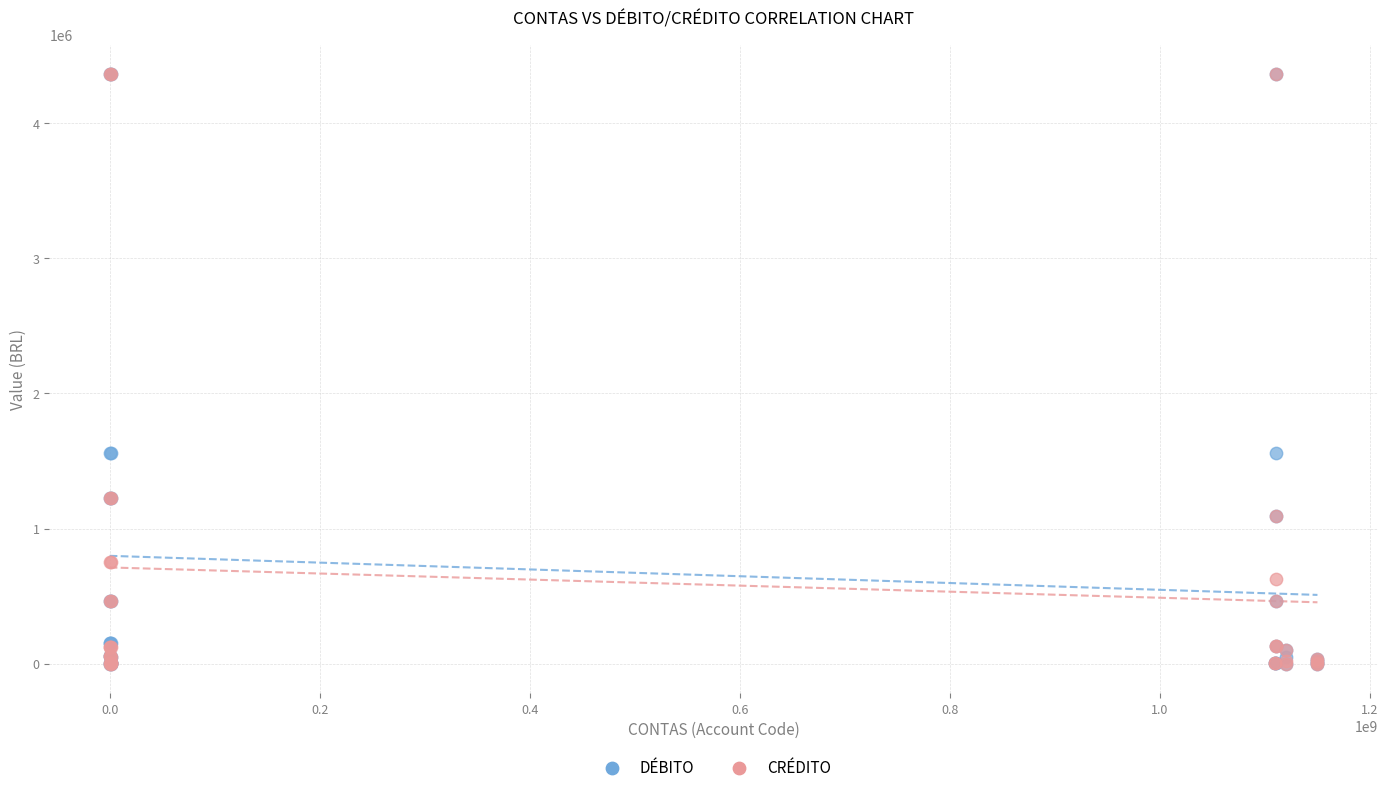

What are all the series names shown in the legend?

DÉBITO, CRÉDITO